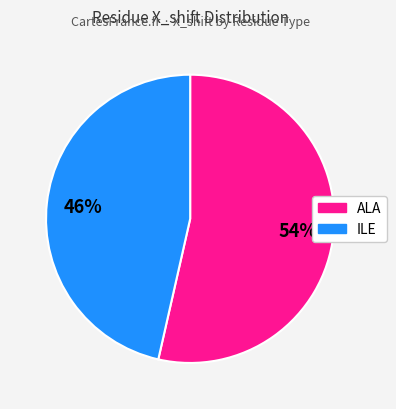

Is there a majority slice in this chart?

Yes